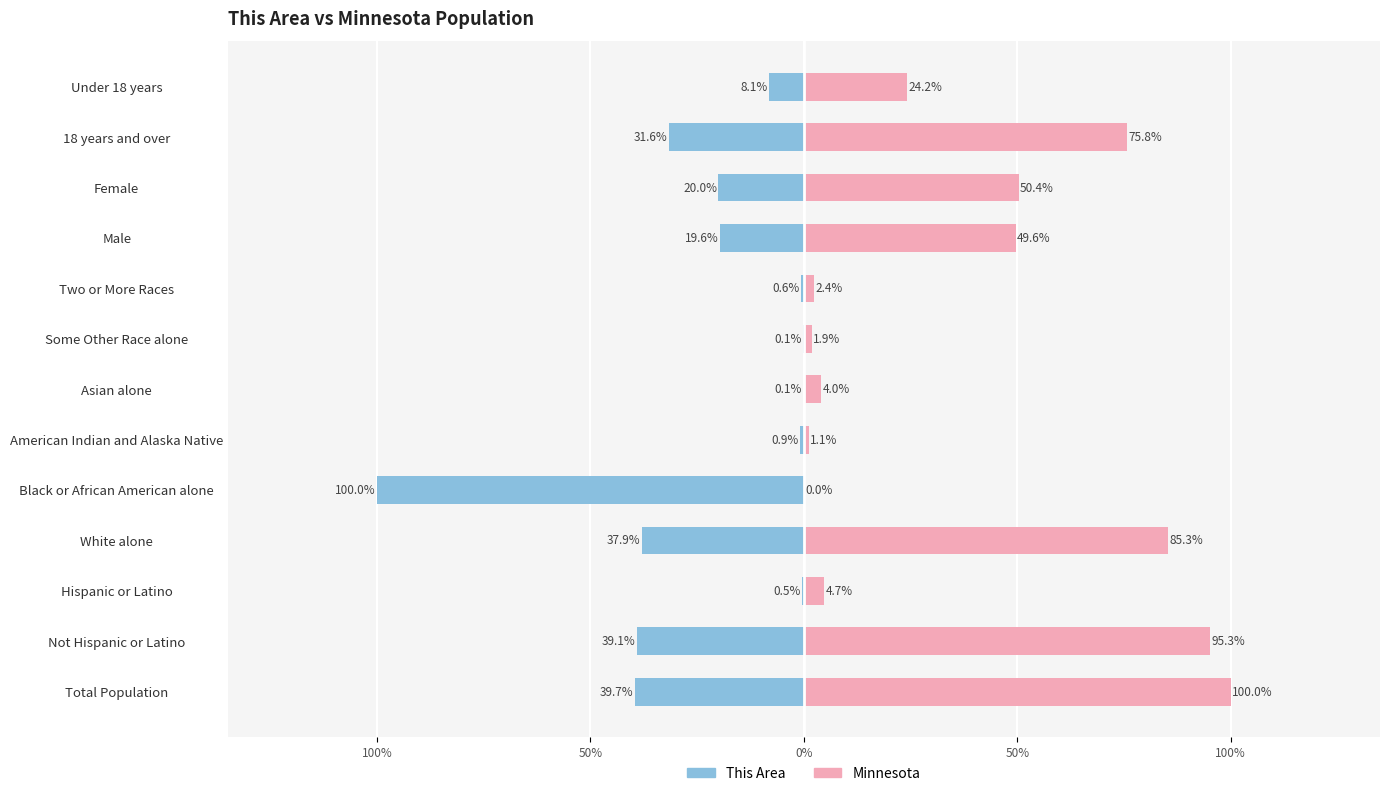

What is the difference between the This Area values at Male and Two or More Races?

19.1